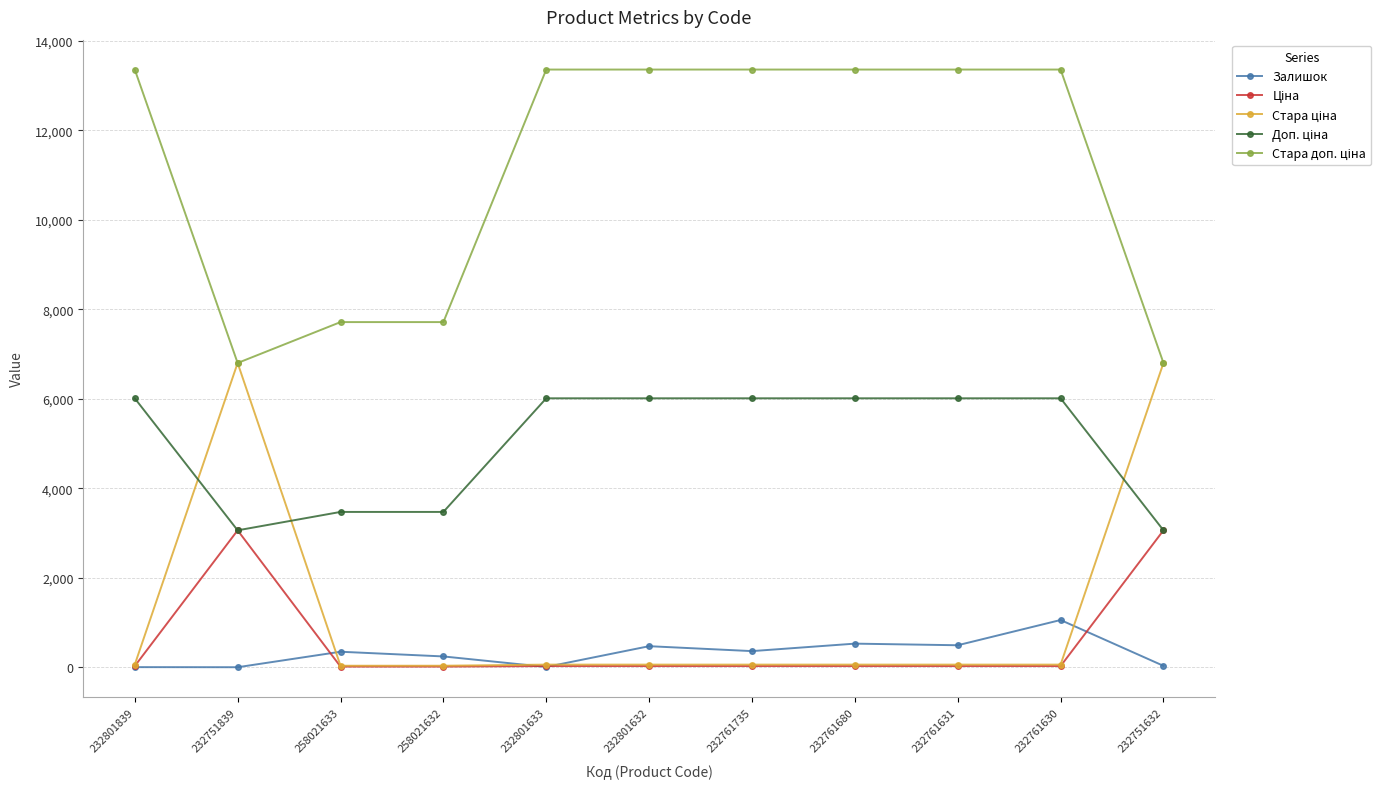

At how many categories does at least one series exceed 4689?

11